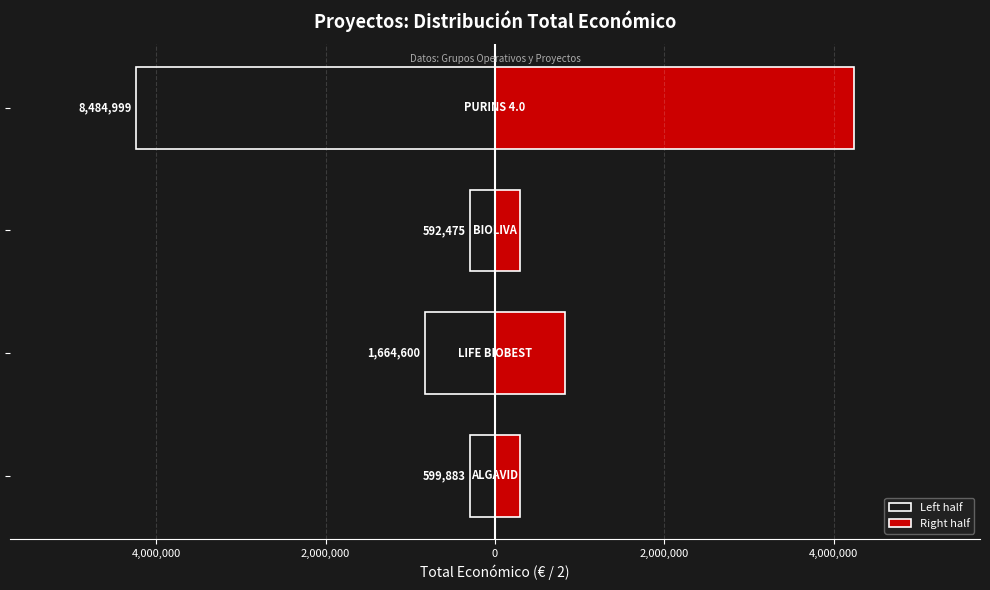

Which series changed the most between 6,000,000 and 0?

Left half